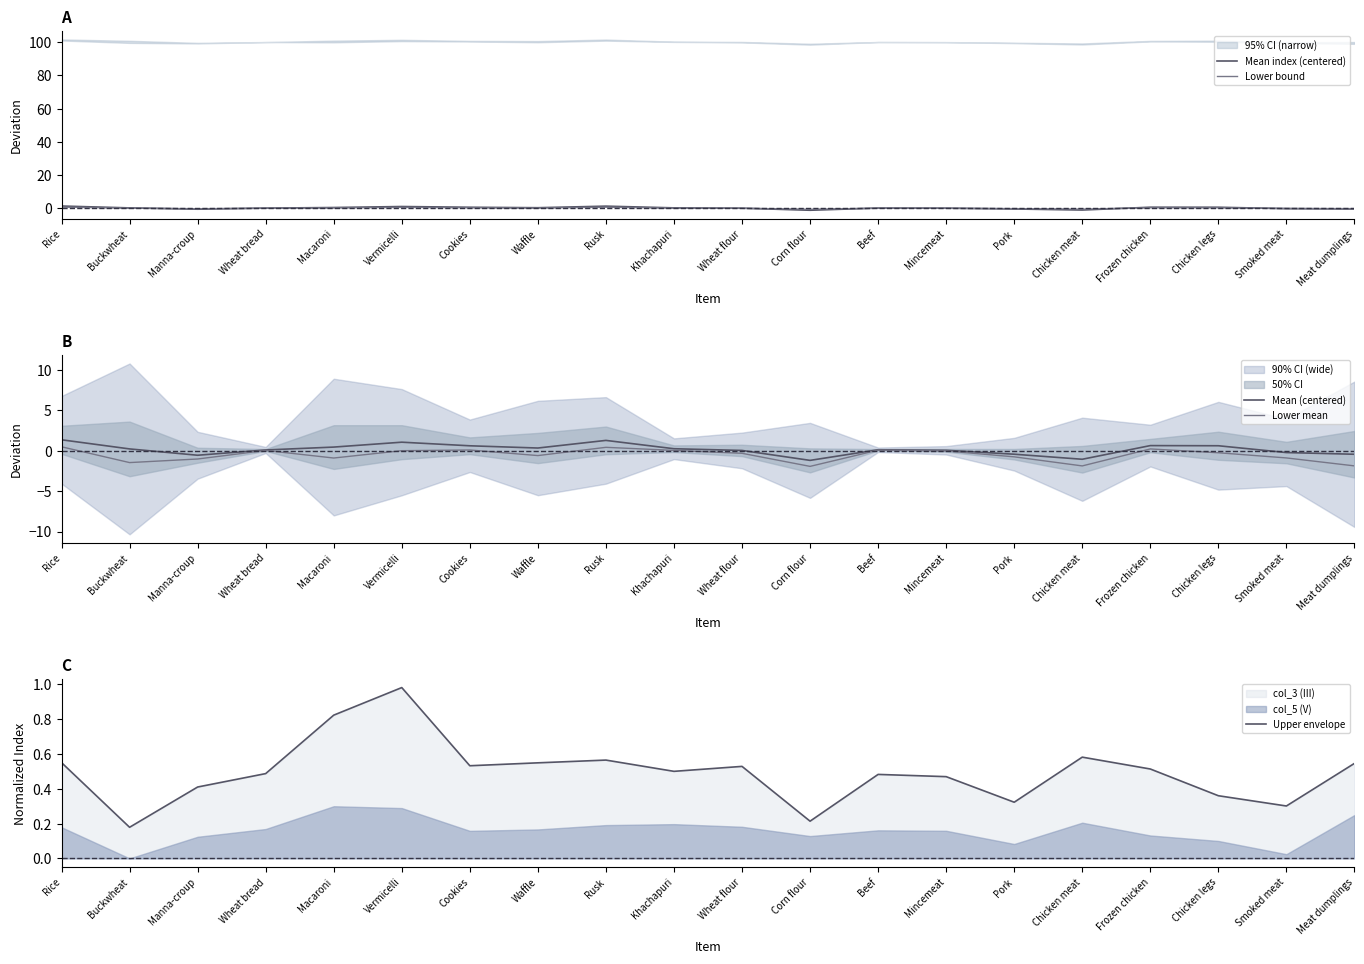

In Lower mean, how many points are higher than both neighbors (excluding endpoints)?

5